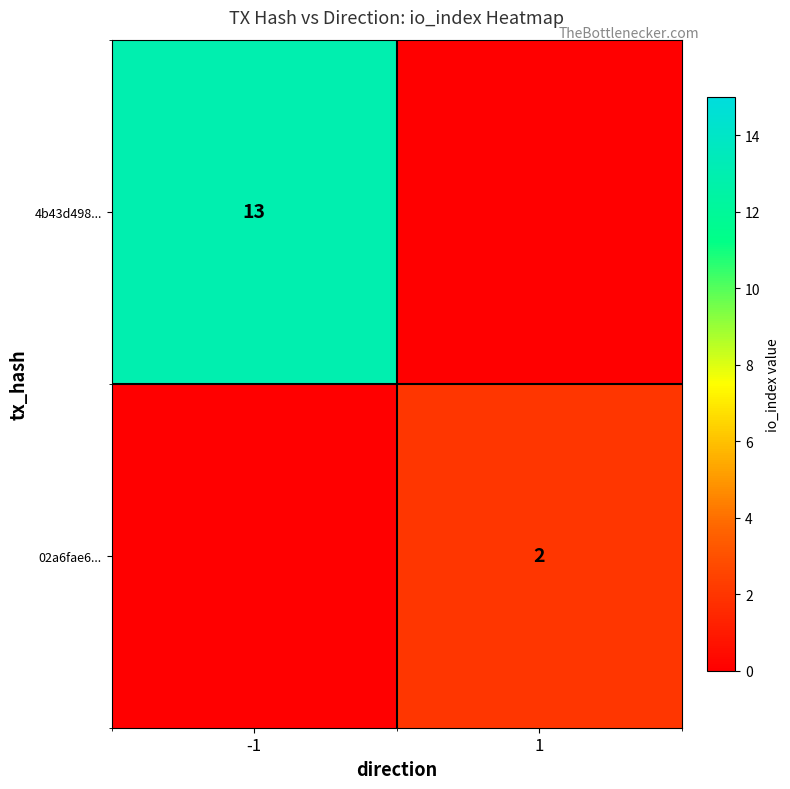

The value of 02a6fae6... at 1 is 2. True or false?

True